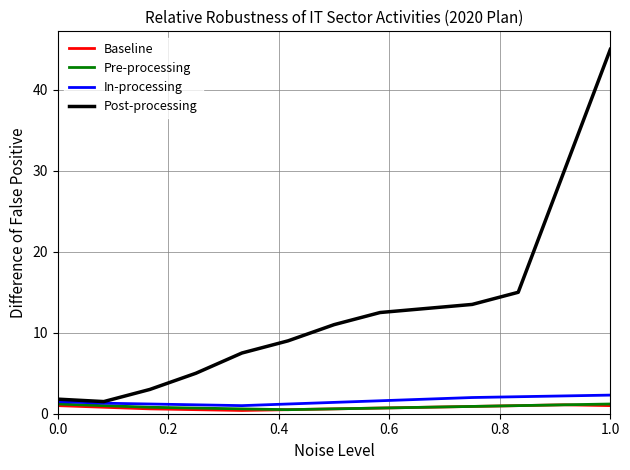

Which series has the widest spread of values?

Post-processing